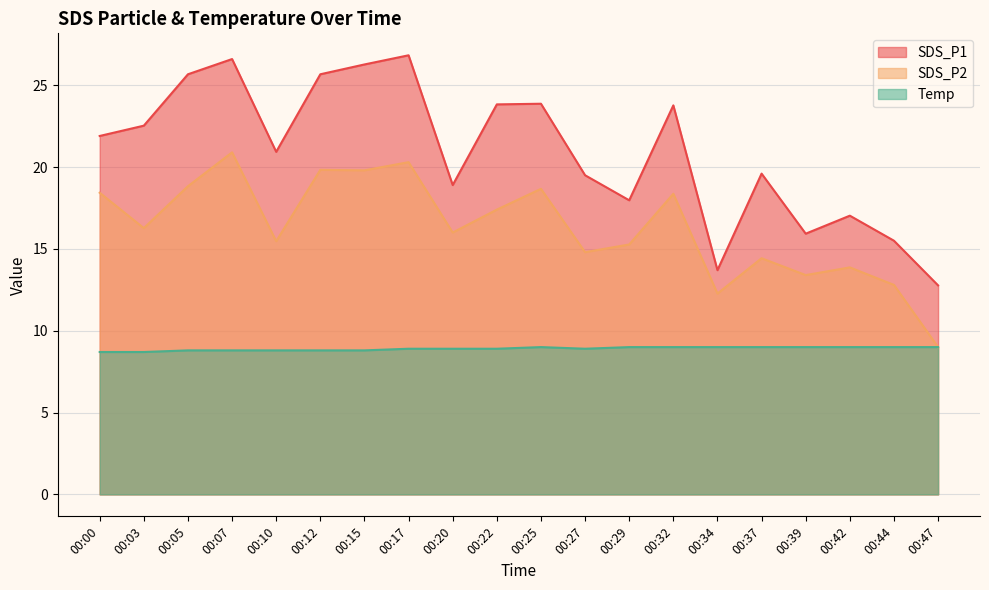

What is the lowest value of the Temp series?

8.7